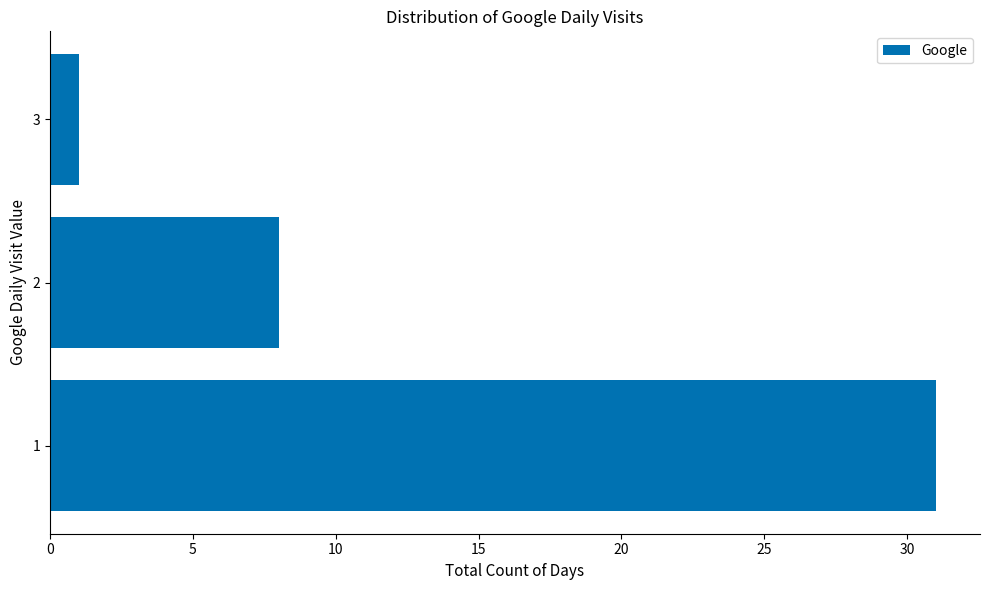

What is the ratio of the value at 2 to the value at 3?

8.0